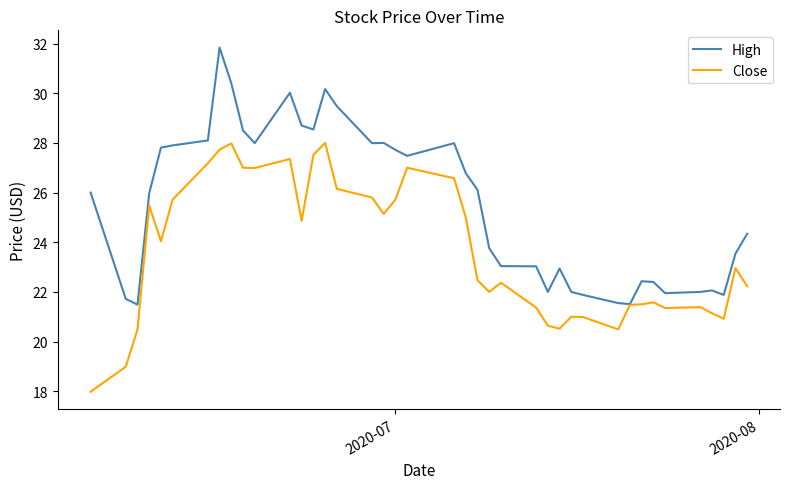

What is the highest value of the High series?

31.8